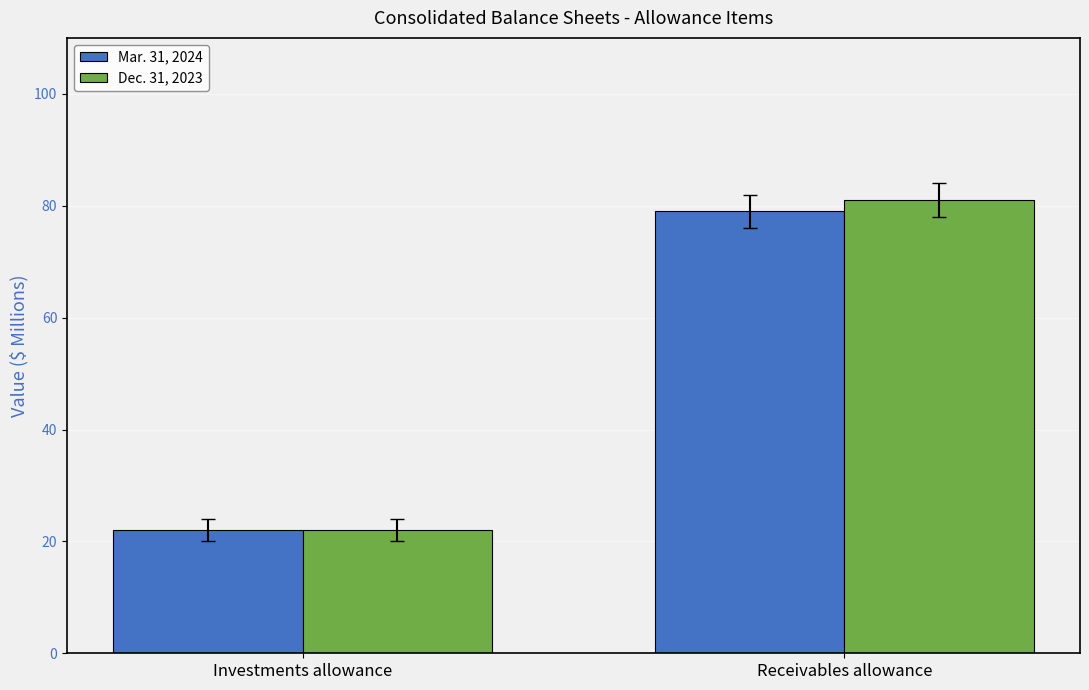

What is the spread (max minus min) of values at Receivables allowance?

2